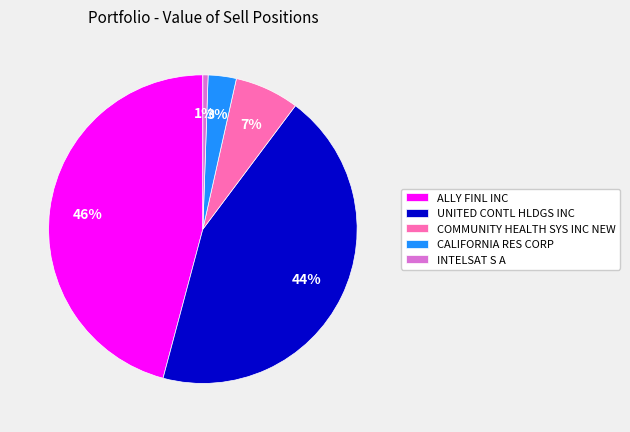

Between UNITED CONTL HLDGS INC and ALLY FINL INC, which is larger?

ALLY FINL INC